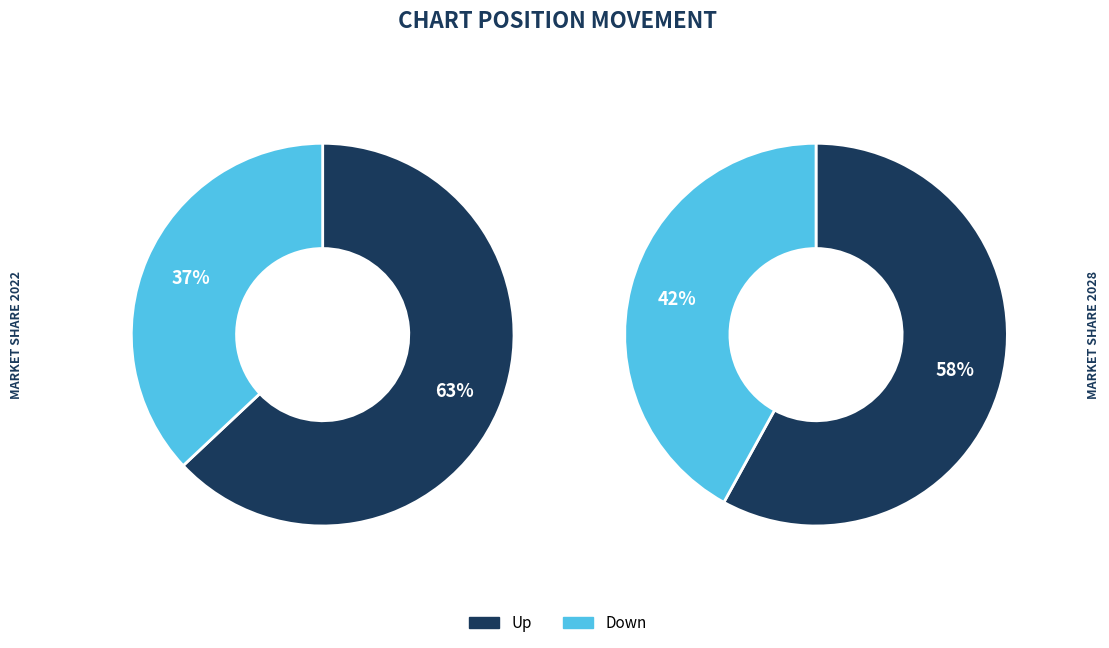

What is the ratio of the value at up to the value at down?

1.7